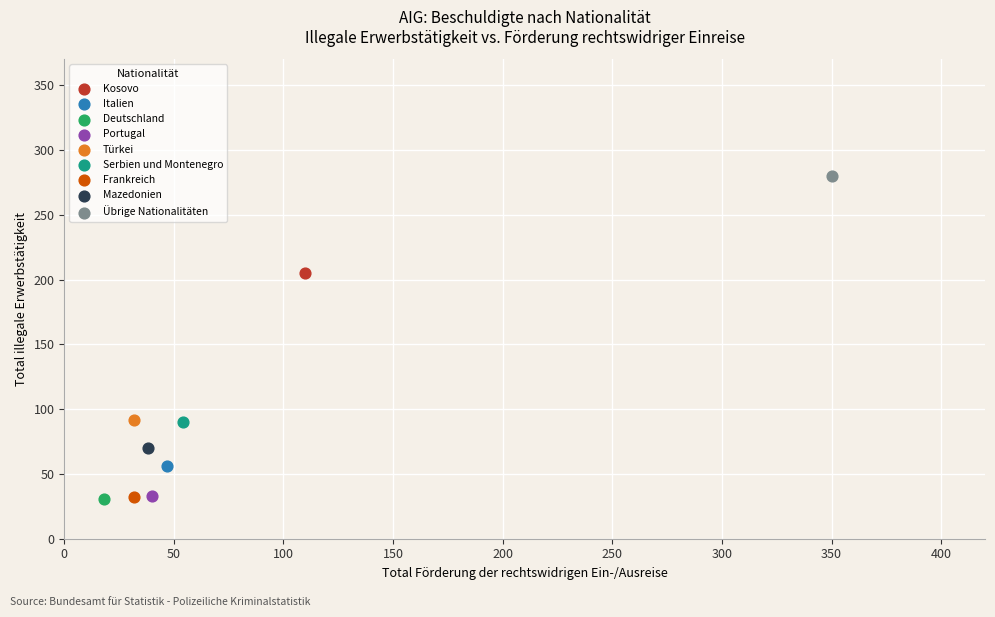

What are all the series names shown in the legend?

Kosovo, Italien, Deutschland, Portugal, Türkei, Serbien und Montenegro, Frankreich, Mazedonien, Übrige Nationalitäten